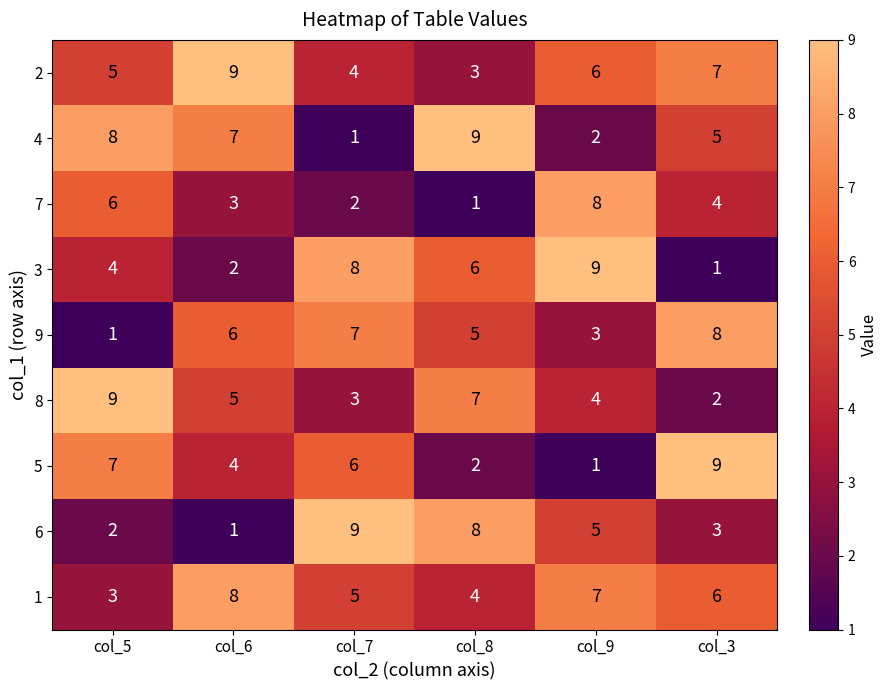

What is the maximum value shown in the chart?

9